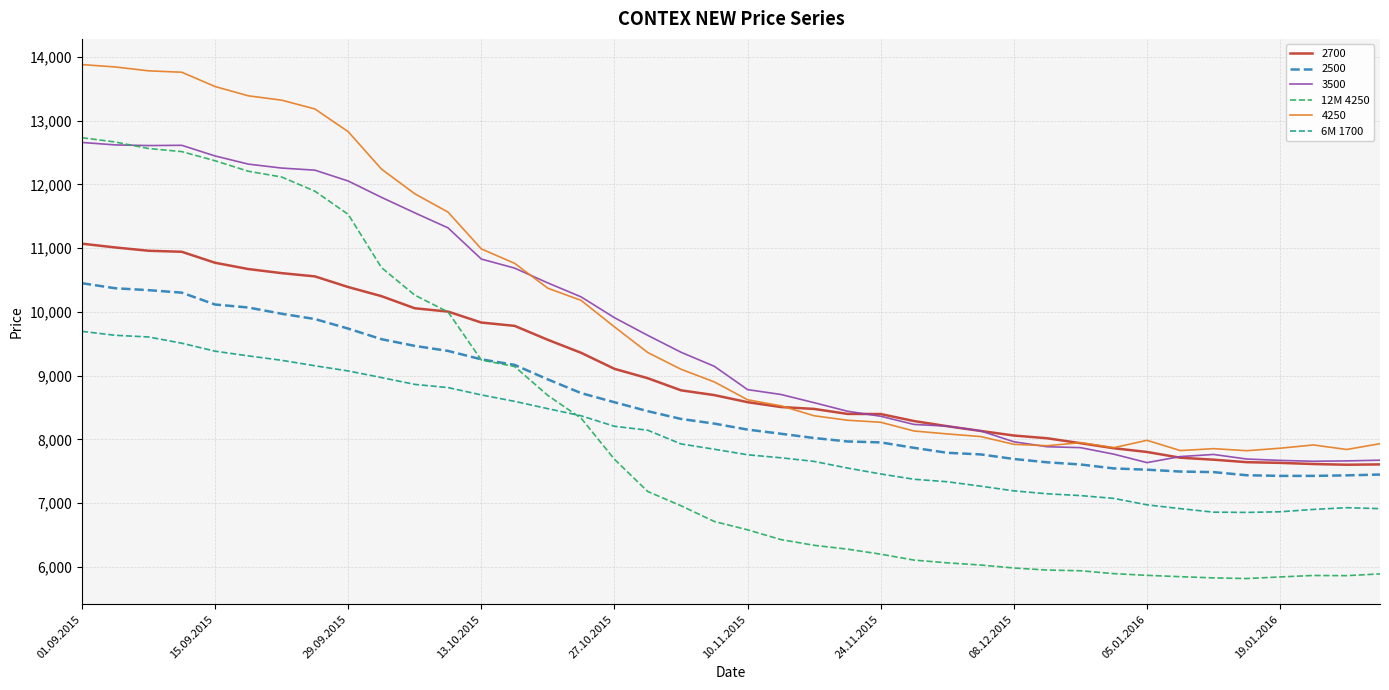

How many lines are shown in the chart?

6